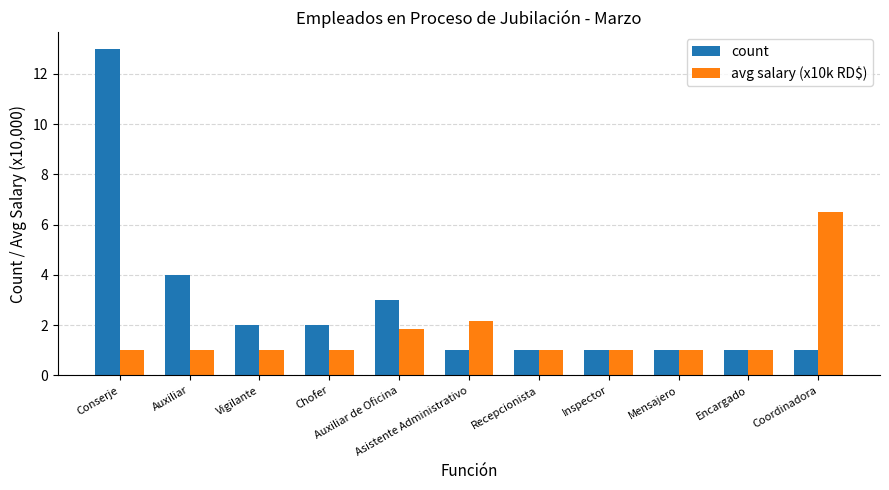

What are all the series names shown in the legend?

count, avg salary (x10k RD$)